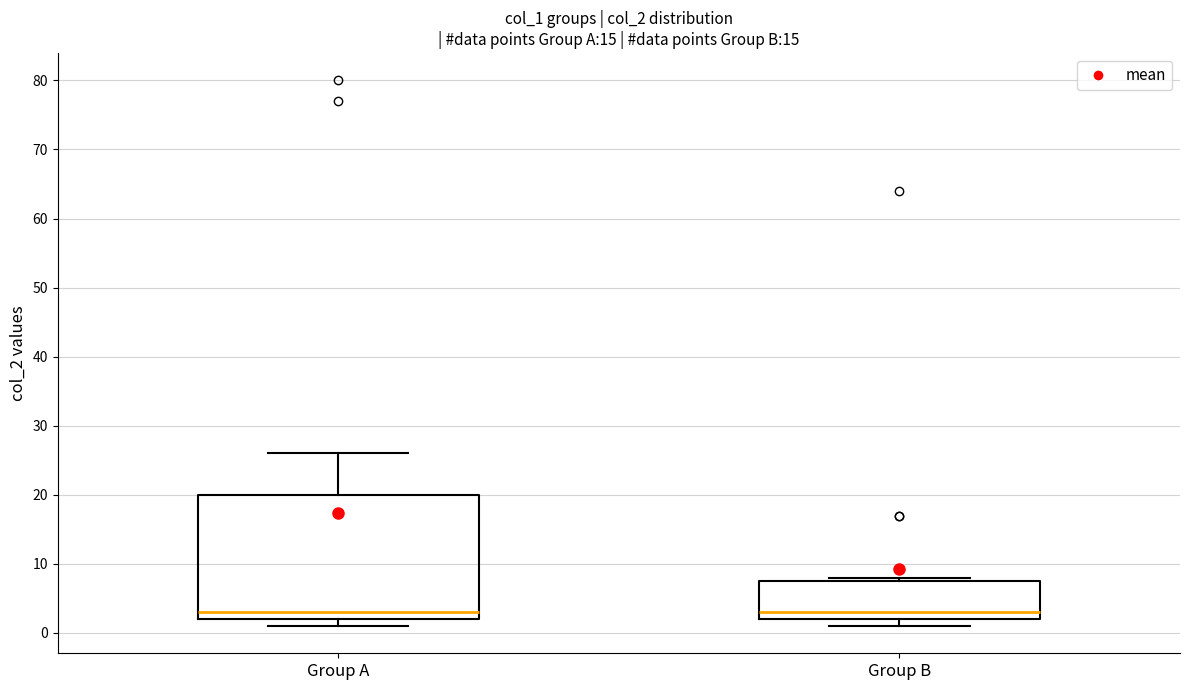

Reading left to right, read every box against the y-axis: the position of its median line, the range the box covers, and the ends of its whiskers. The values are not printed on the chart, so give them approximately, as read against the axis.

Group A: median 3, box 2 to 20, whiskers 1 to 26
Group B: median 3, box 2 to 8, whiskers 1 to 8 (just above the box's upper edge)